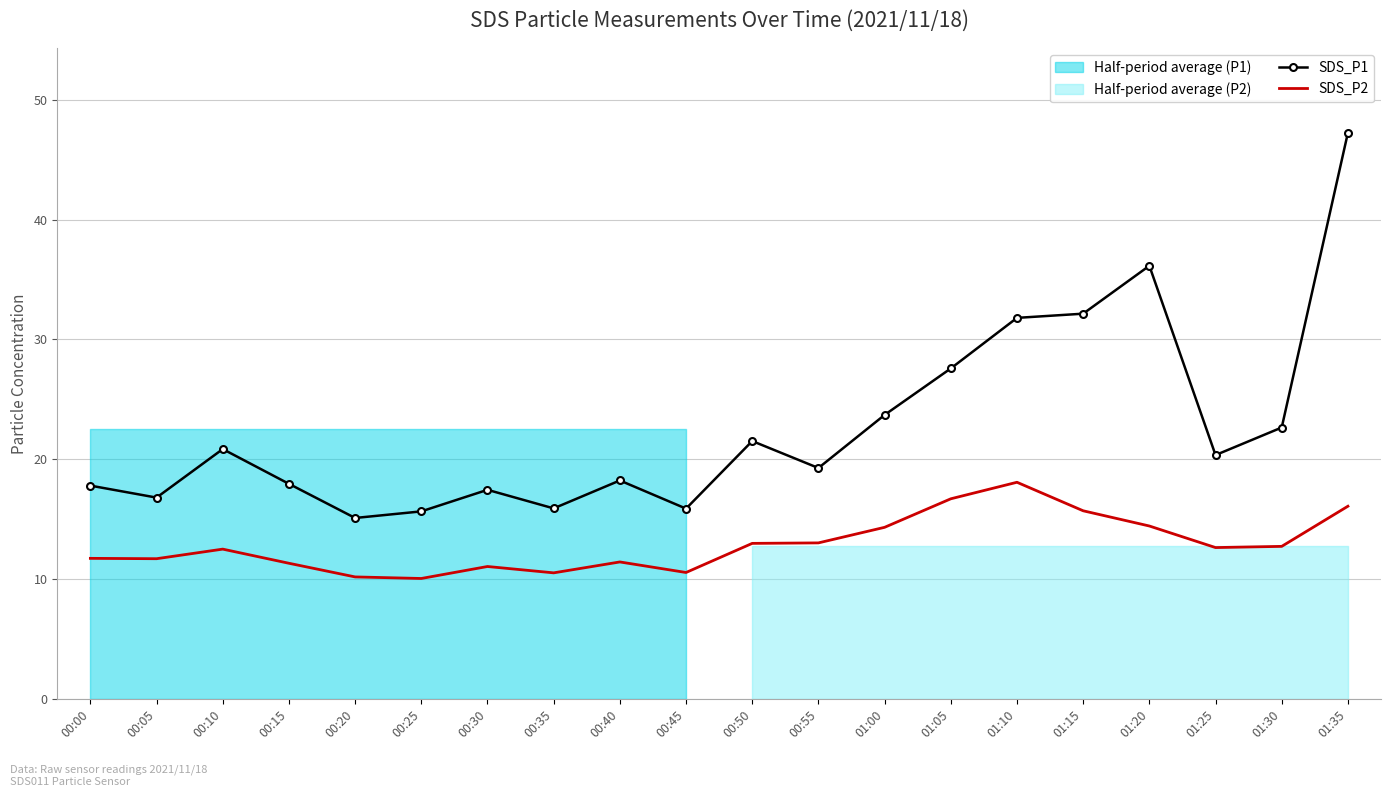

Reading right to left, what are all the values shown in this chart?

SDS_P1: 47.2	22.6	20.4	36.1	32.1	31.8	27.6	23.7	19.3	21.5	15.9	18.2	15.9	17.4	15.7	15.1	17.9	20.9	16.8	17.8
SDS_P2: 16.1	12.7	12.6	14.4	15.7	18.1	16.7	14.3	13.0	13.0	10.6	11.4	10.5	11.1	10.1	10.2	11.3	12.5	11.7	11.7